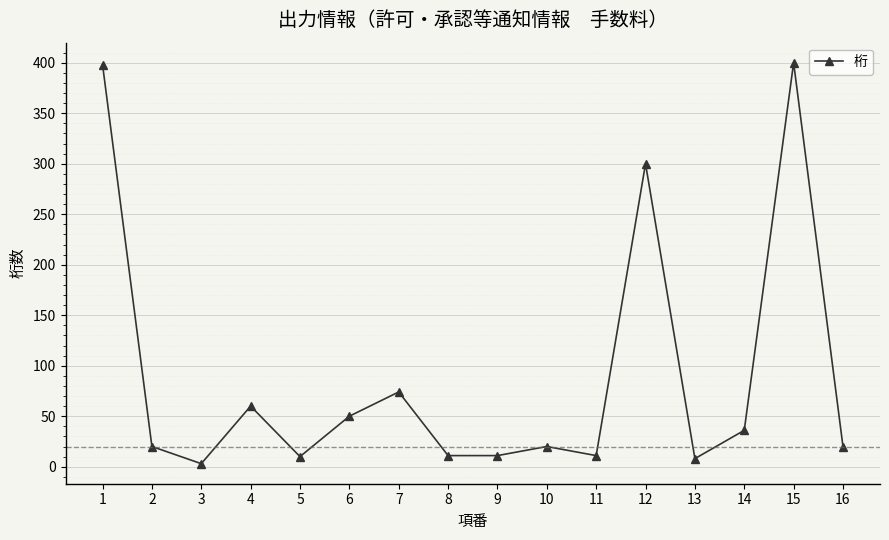

What is the change in value from 1 to 12?

-98